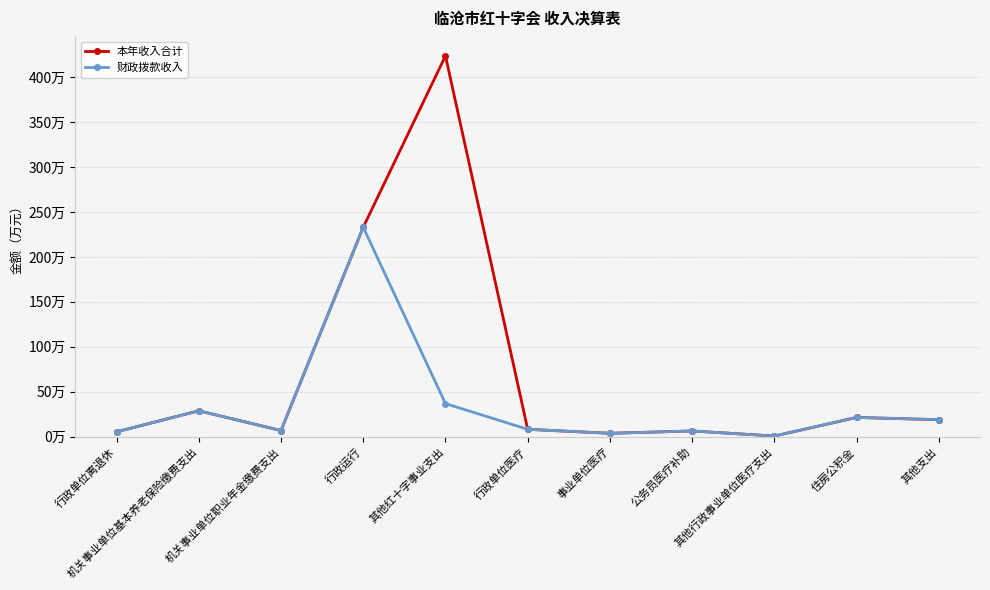

What are all the series names shown in the legend?

本年收入合计, 财政拨款收入